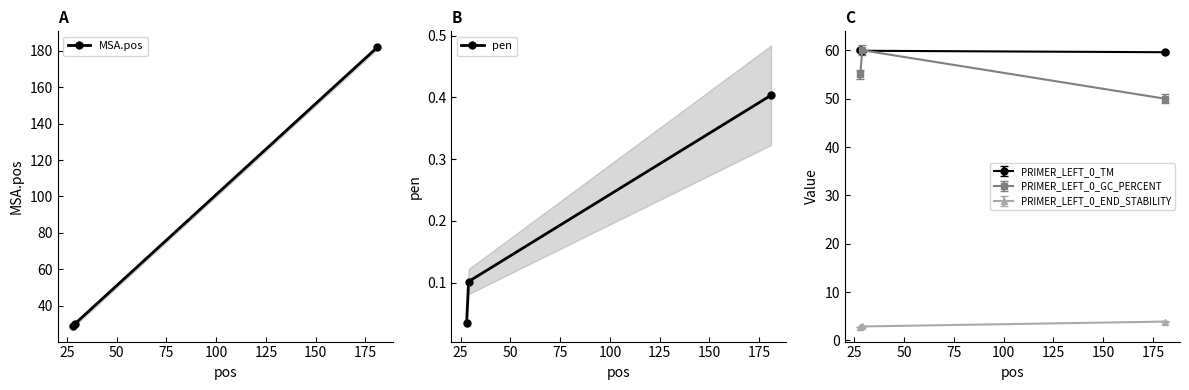

What is the value of the PRIMER_LEFT_0_GC_PERCENT point at the 1st from the left?

55.0